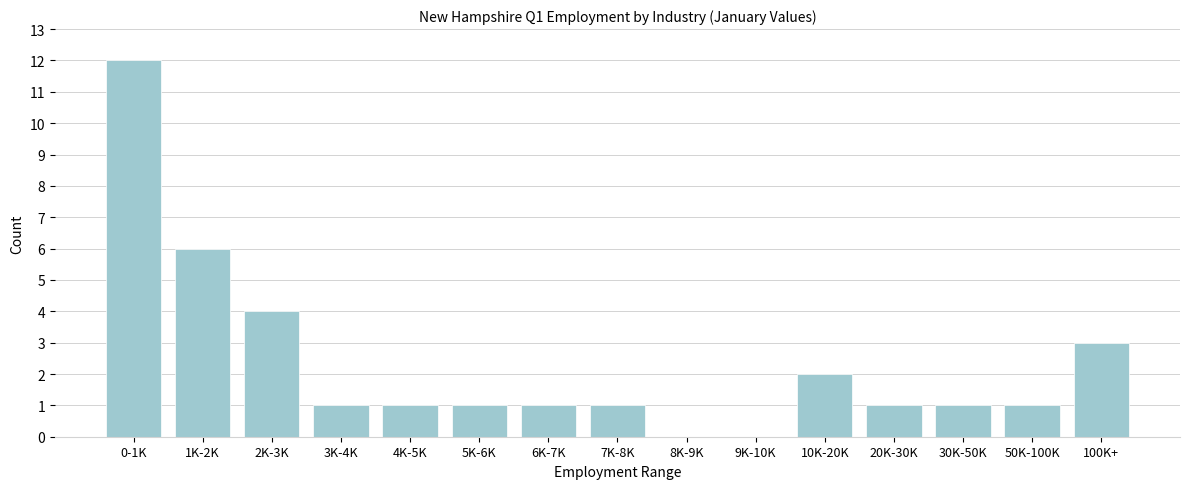

Reading left to right, transcribe all the data shown in this chart.

0-1K=12	1K-2K=6	2K-3K=4	3K-4K=1	4K-5K=1	5K-6K=1	6K-7K=1	7K-8K=1	8K-9K=0	9K-10K=0	10K-20K=2	20K-30K=1	30K-50K=1	50K-100K=1	100K+=3